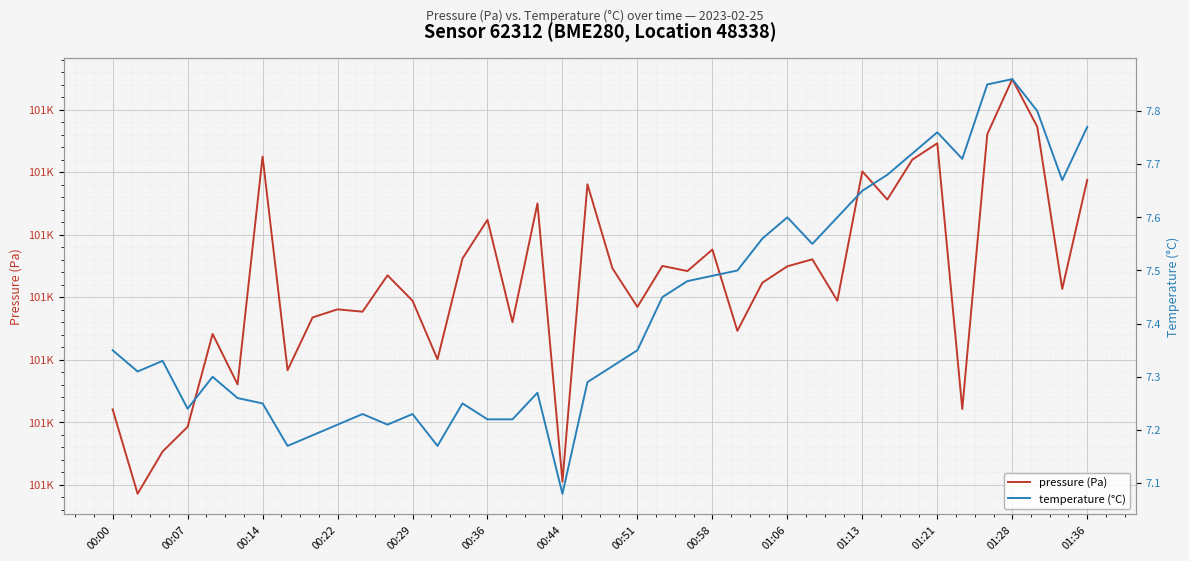

At which label does pressure (Pa) first exceed 100641?

00:14